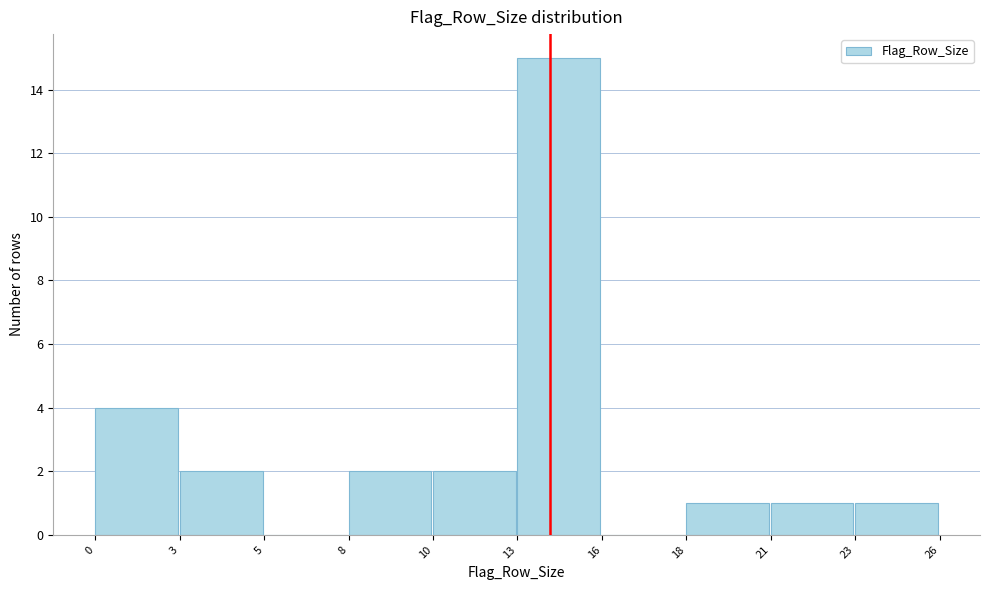

Reading left to right, list all the values displayed in this chart.

0=4	3=2	5=0	8=2	10=2	13=15	16=0	18=1	21=1	23=1